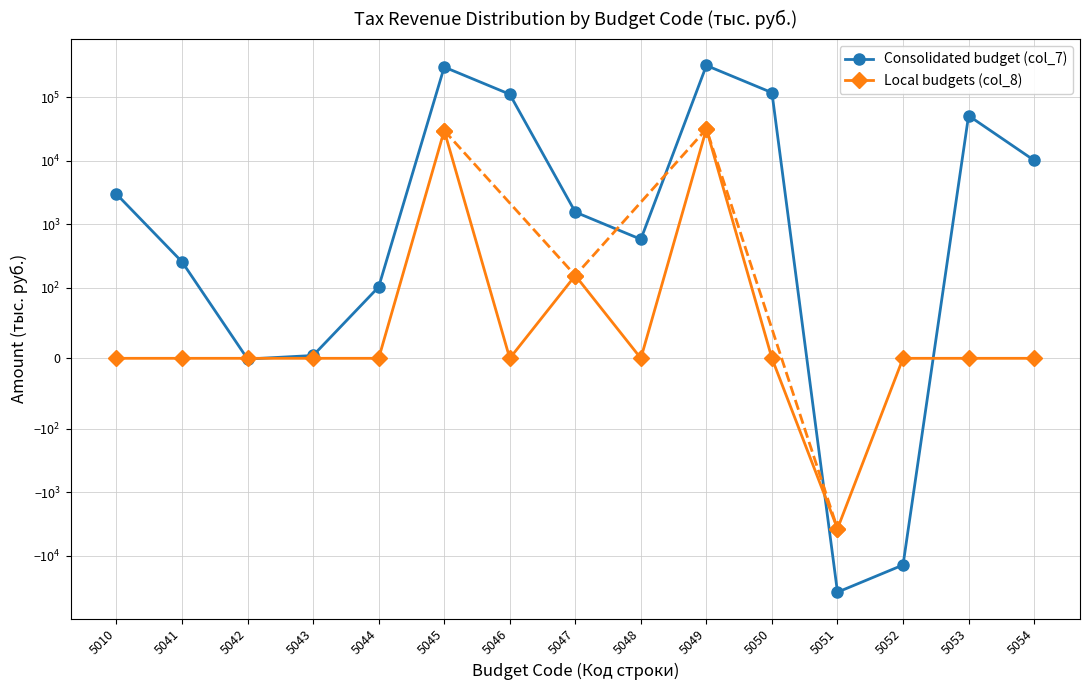

The value of Local budgets (col_8) at 5043 is -18340. True or false?

False